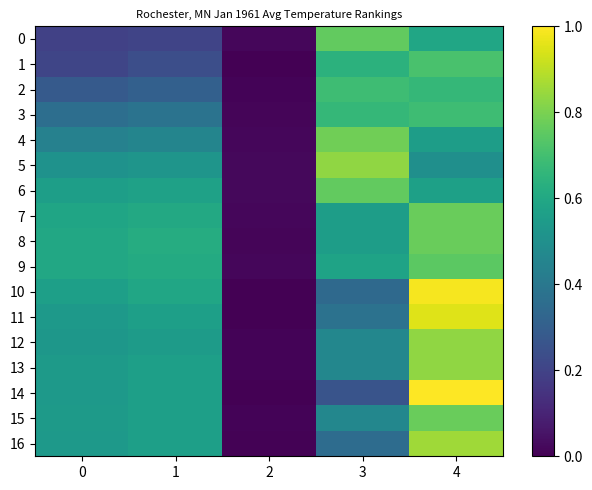

Which series has the largest total across all categories?

8